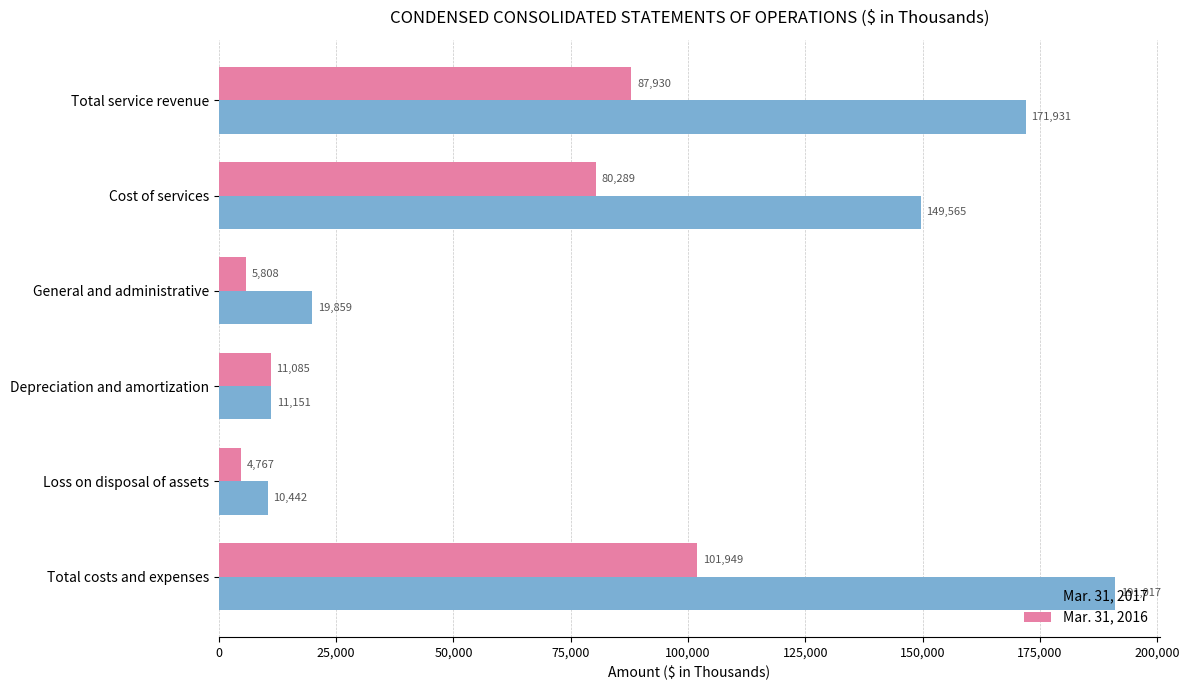

Is it true that Mar. 31, 2016 equals 80289 at Cost of services?

True